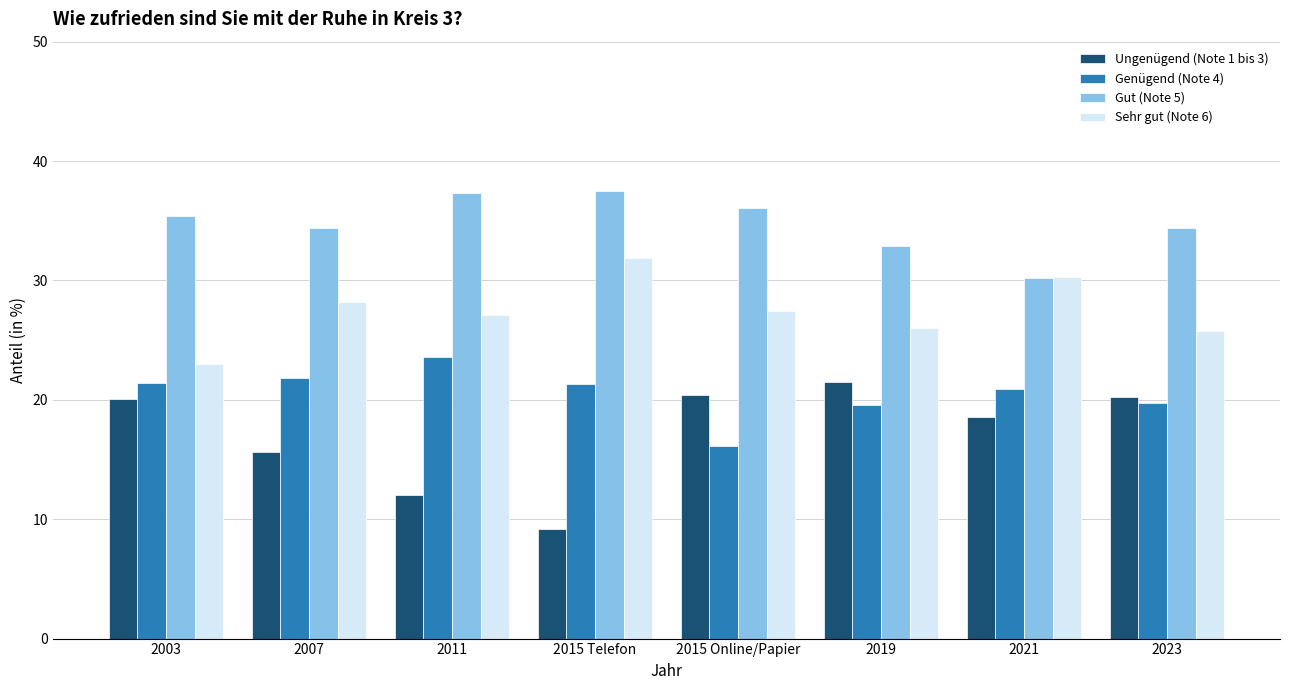

At which label is Ungenügend (Note 1 bis 3) closest to 15?

2007